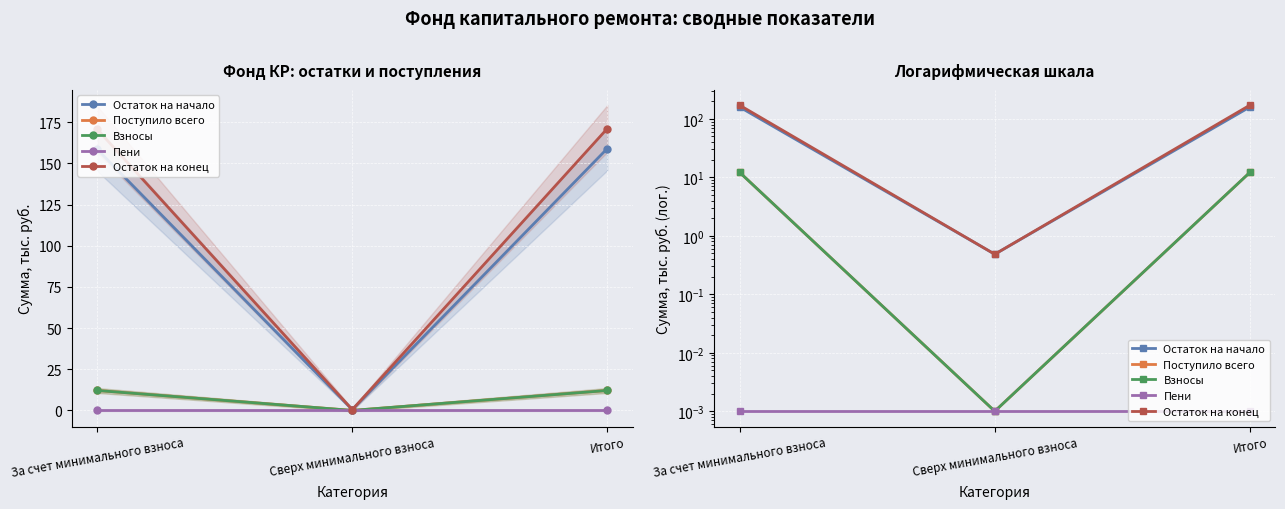

What is the difference between the Поступило всего values at Итого and Сверх минимального взноса?

12.1